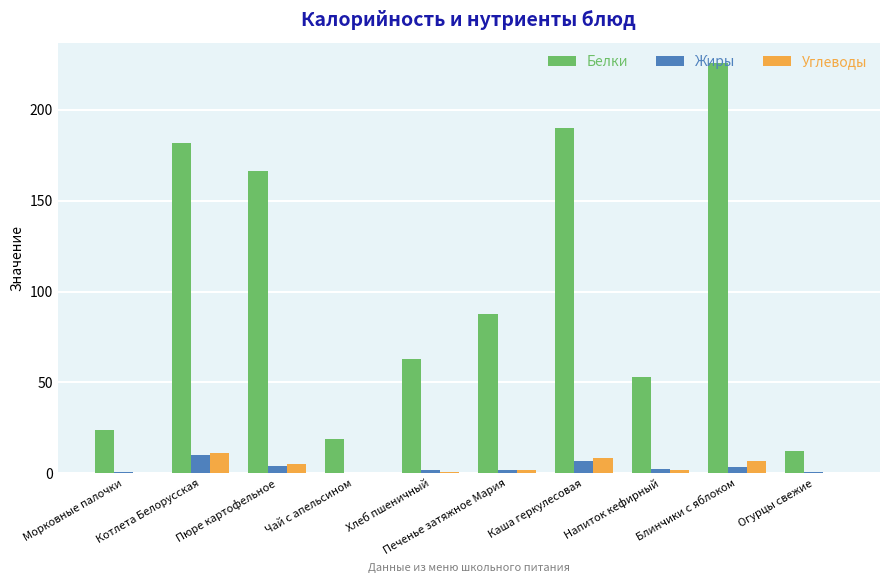

Count the number of data series in this chart.

3